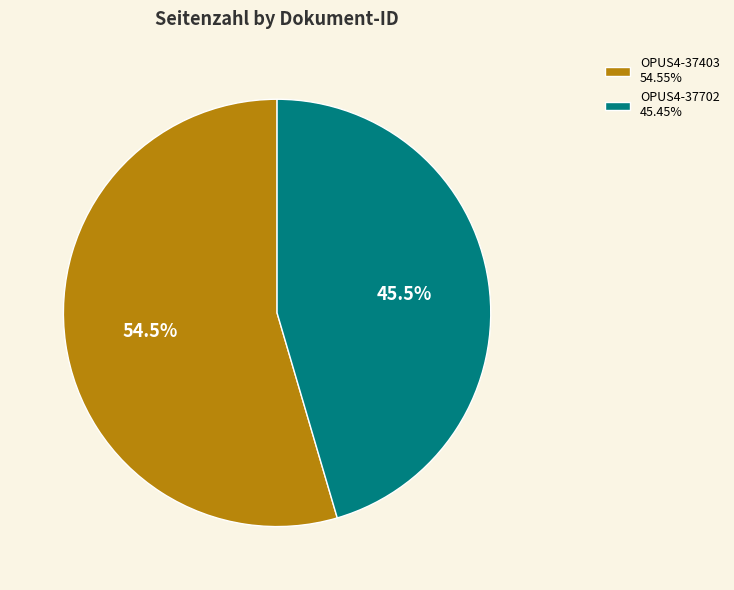

Approximately how many times larger is the value at OPUS4-37403 54.55% compared to OPUS4-37702 45.45%?

1.2